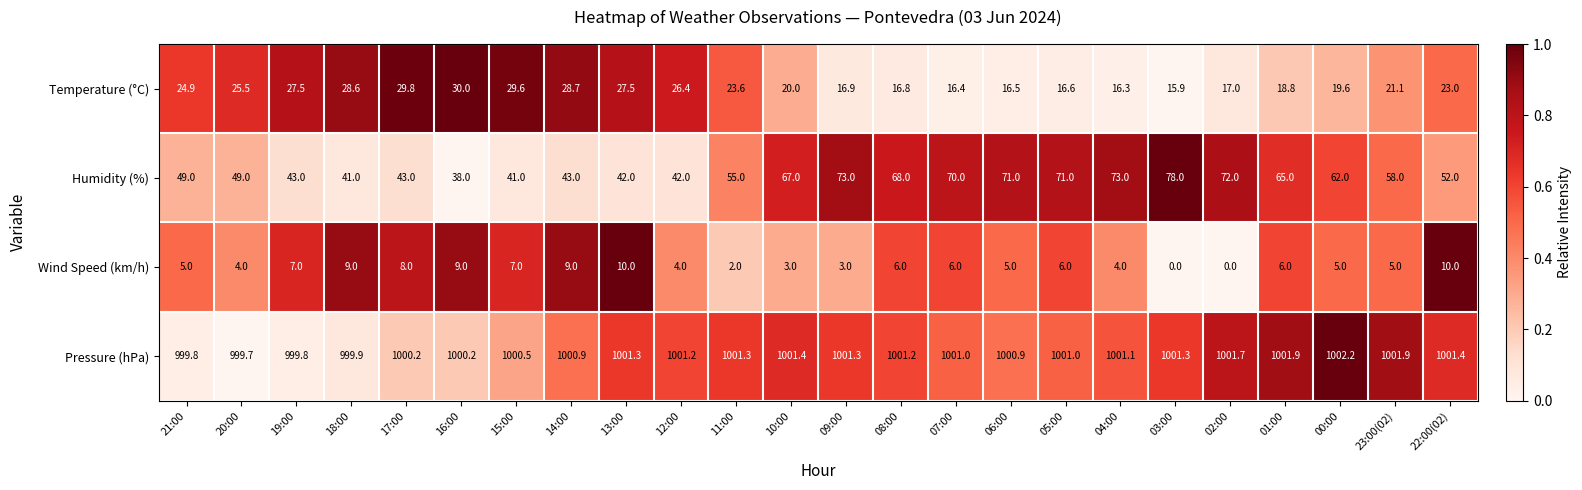

List the series in order of their peak value, lowest first.

Wind Speed (km/h), Temperature (°C), Humidity (%), Pressure (hPa)